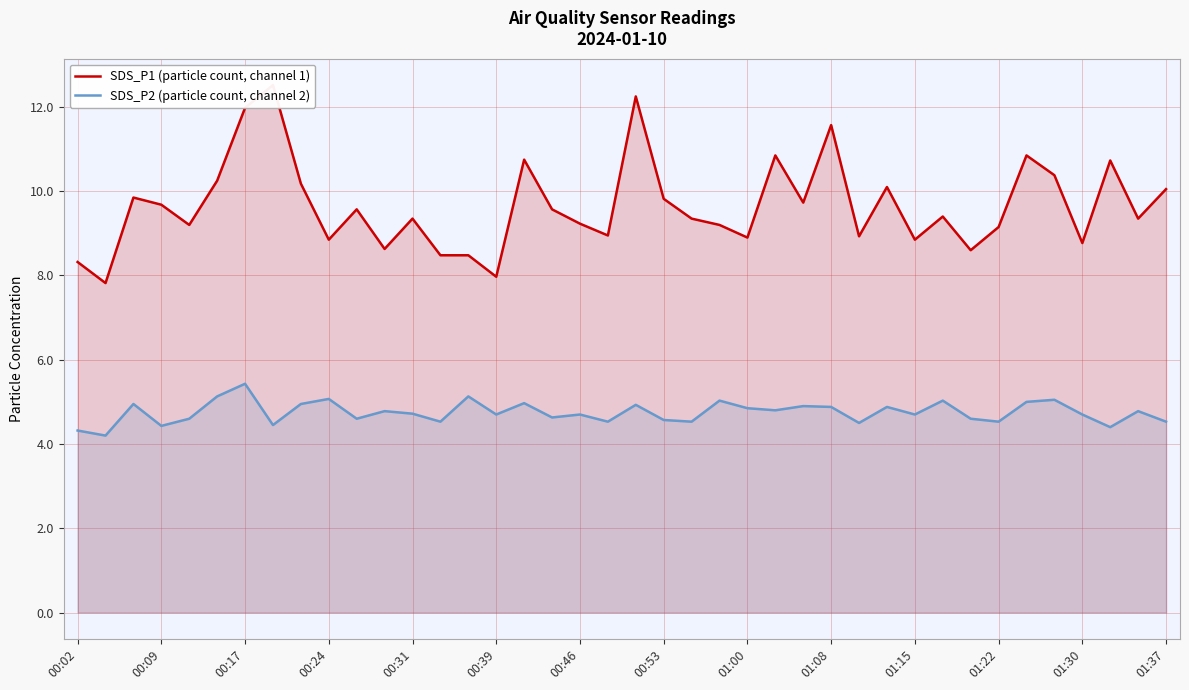

What are all the series names shown in the legend?

SDS_P1 (particle count, channel 1), SDS_P2 (particle count, channel 2)